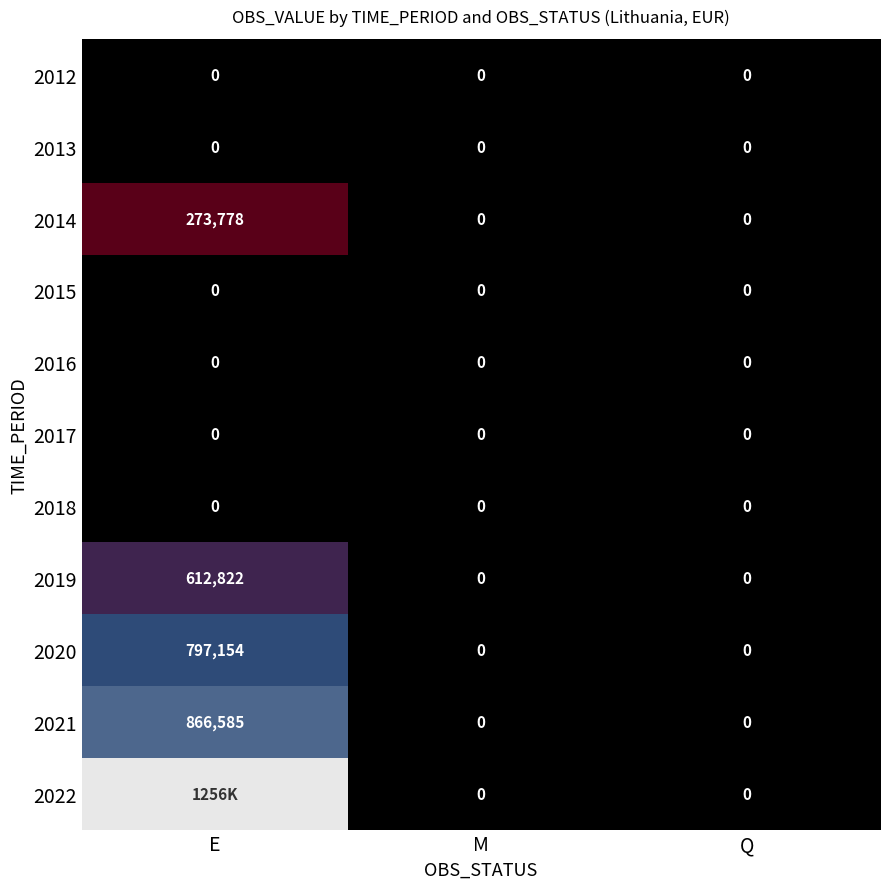

What is the greatest value displayed?

1256172